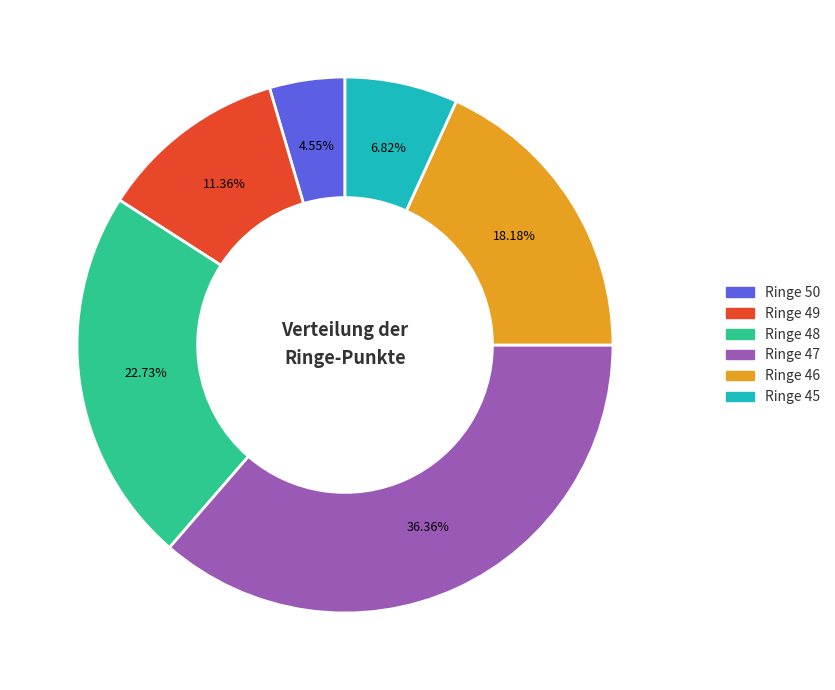

Is there a majority slice in this chart?

No